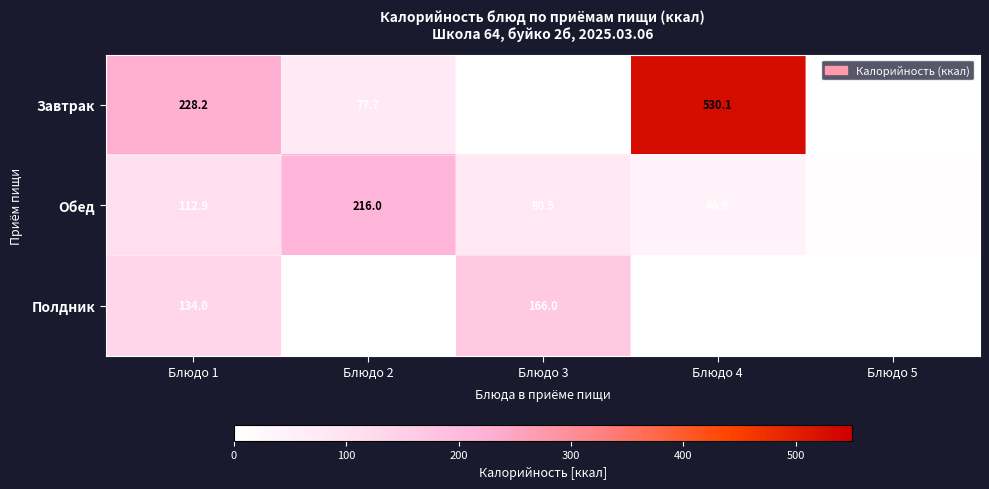

At which label does Обед first exceed 80?

Блюдо 1